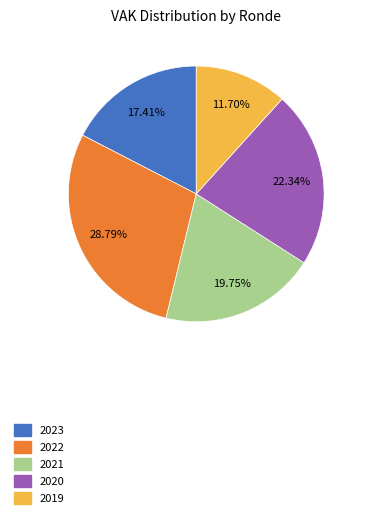

Does any single category account for the majority?

No